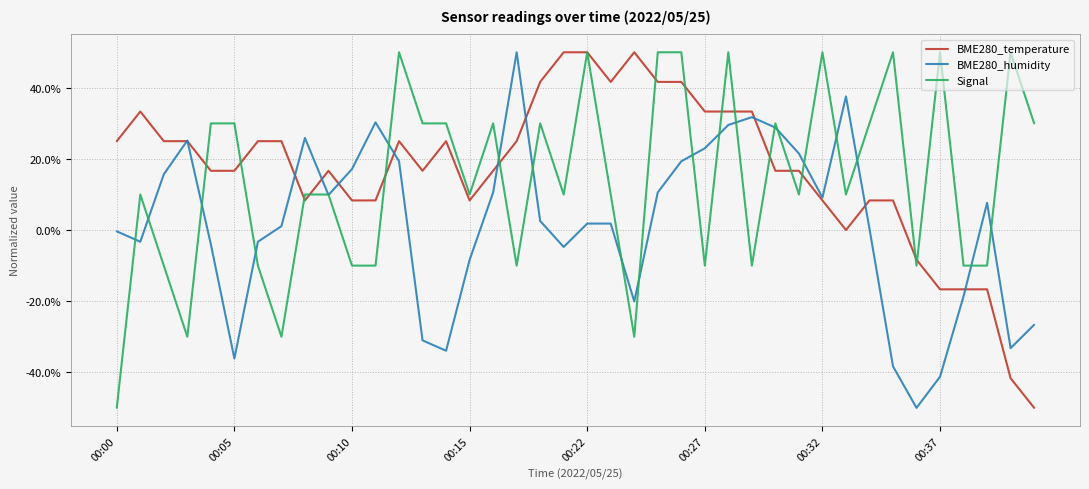

What is the lowest value of the Signal series?

-50.0